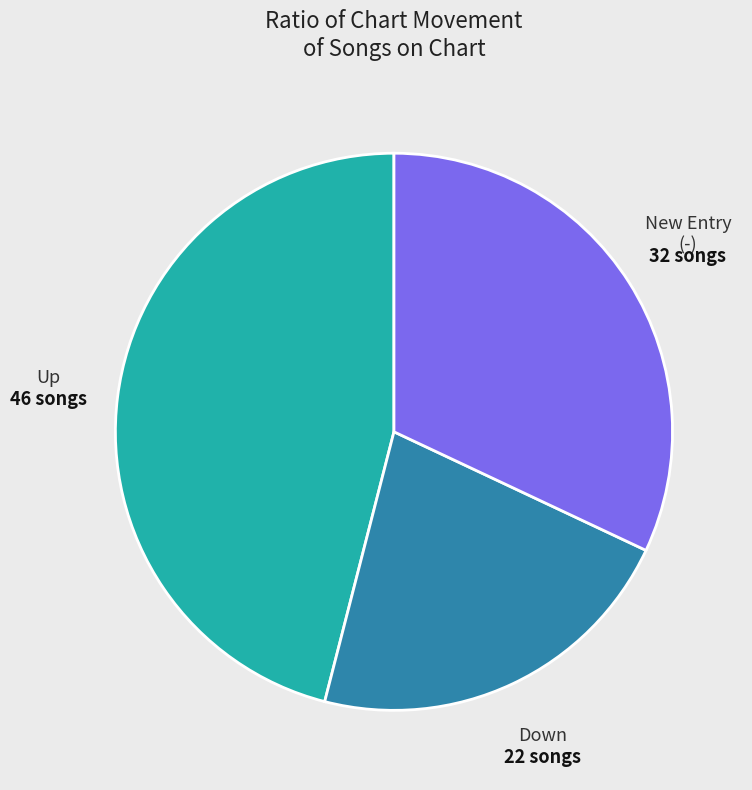

How many slices are in this pie chart?

3